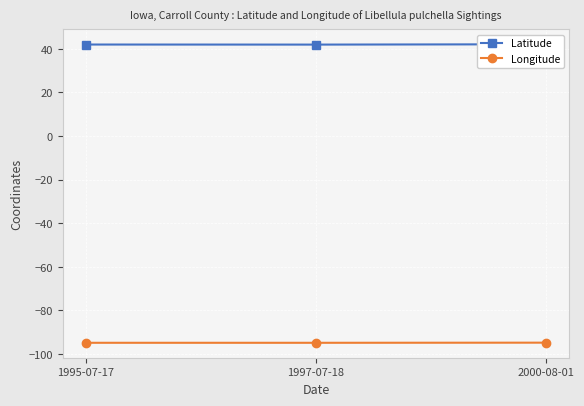

What is the average value of the Latitude series?

42.0